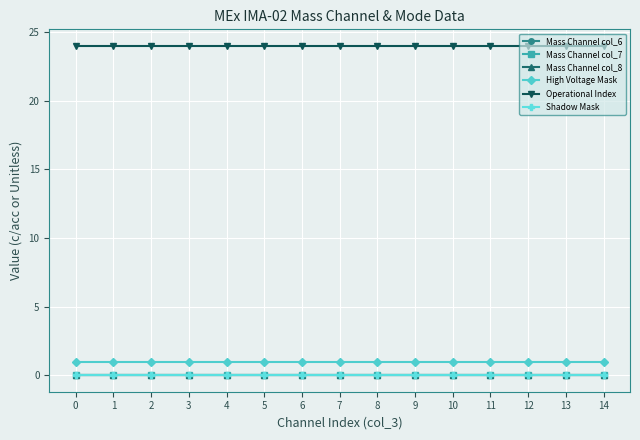

Does the chart have visible grid lines?

Yes